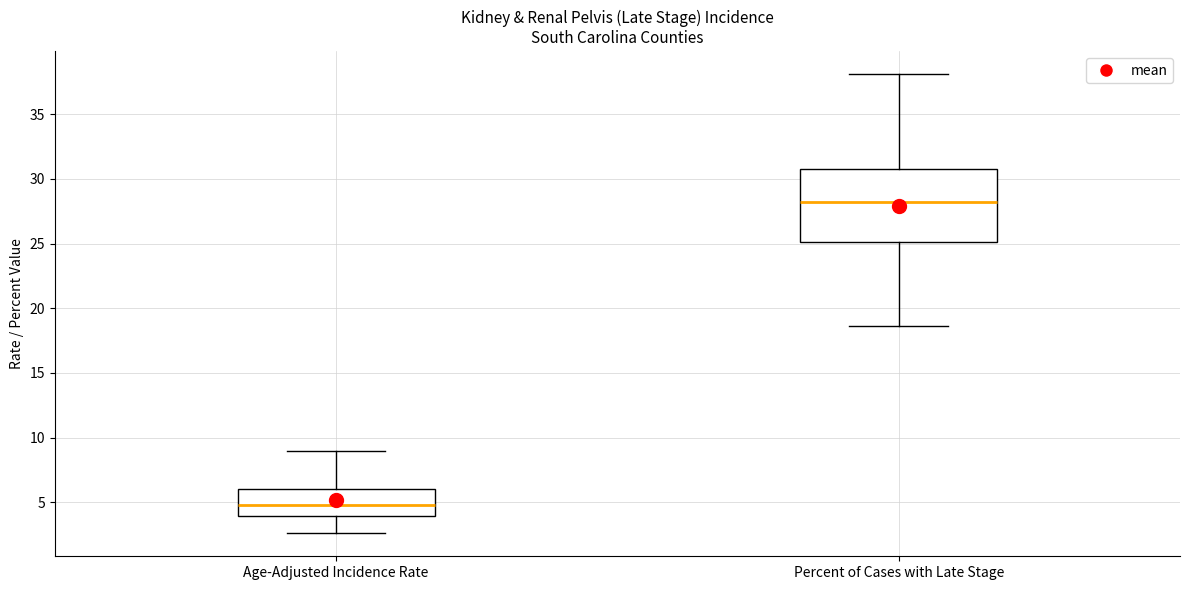

Which box is the tallest, from its lower edge to its upper edge?

Percent of Cases with Late Stage